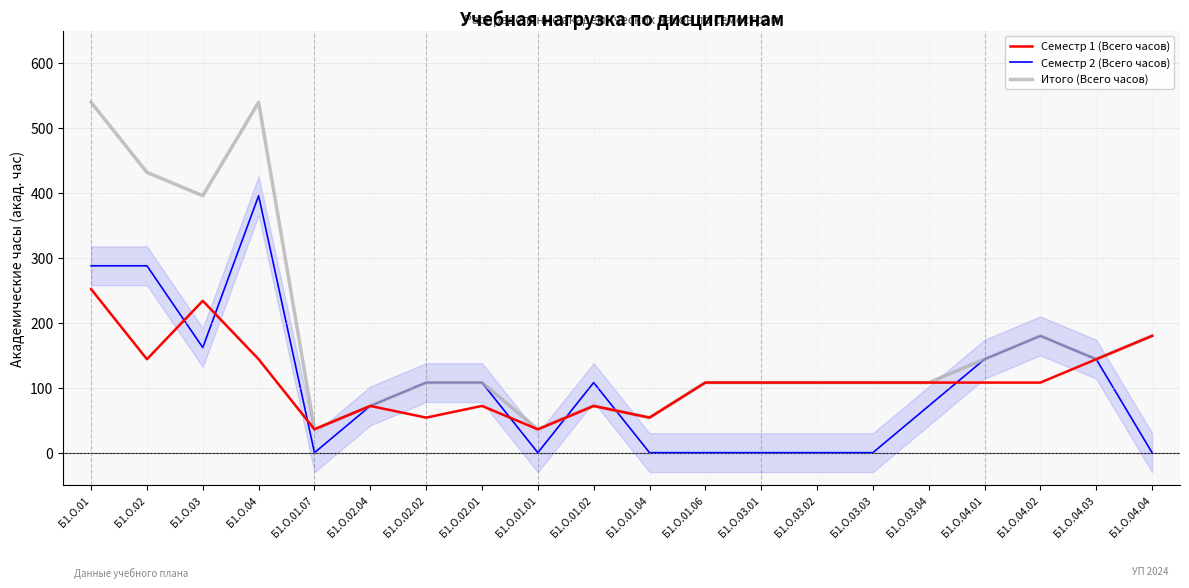

The Семестр 2 (Всего часов) series shows 79 at Б1.О.04.03. True or false?

False